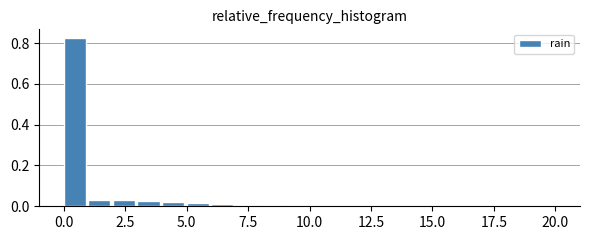

Read against the x-axis, roughly where is the centre of the tallest bar?

0.5